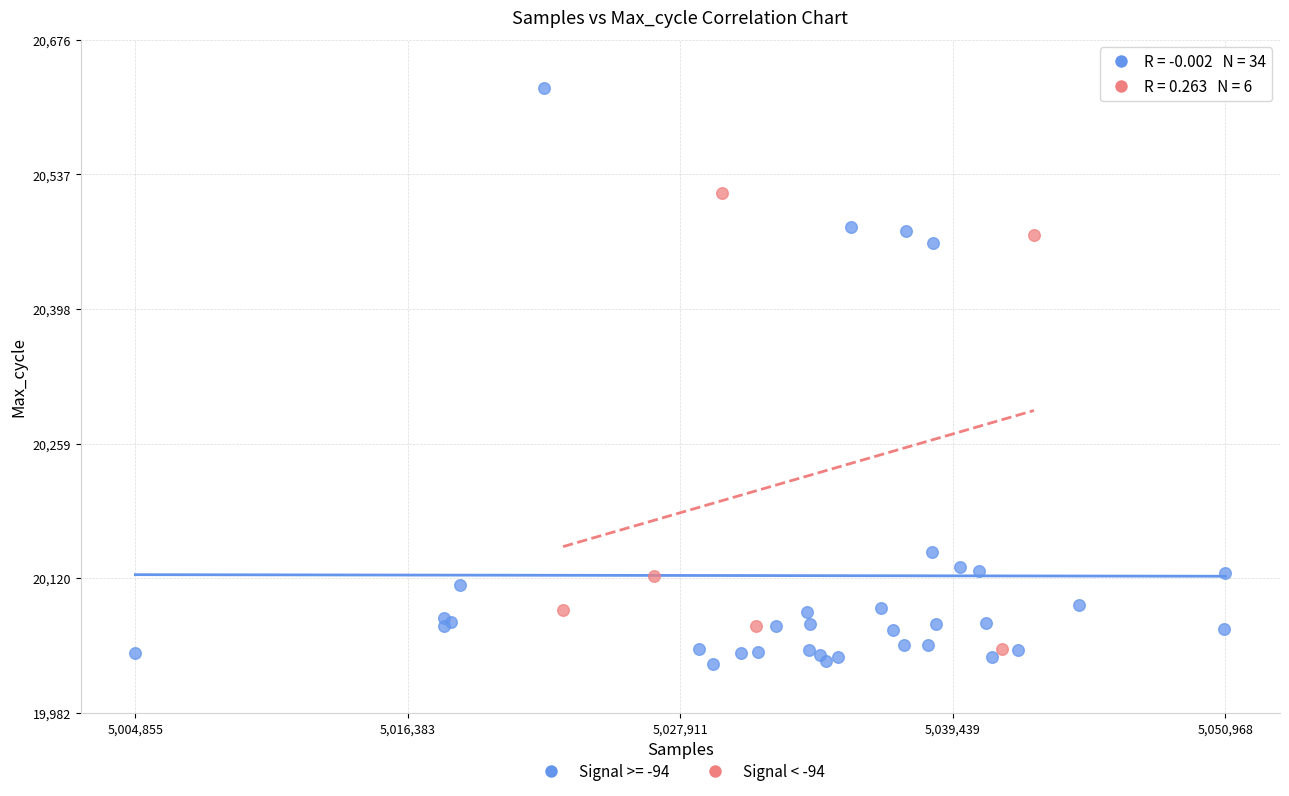

Which series has the widest spread of Y values?

Signal >= -94